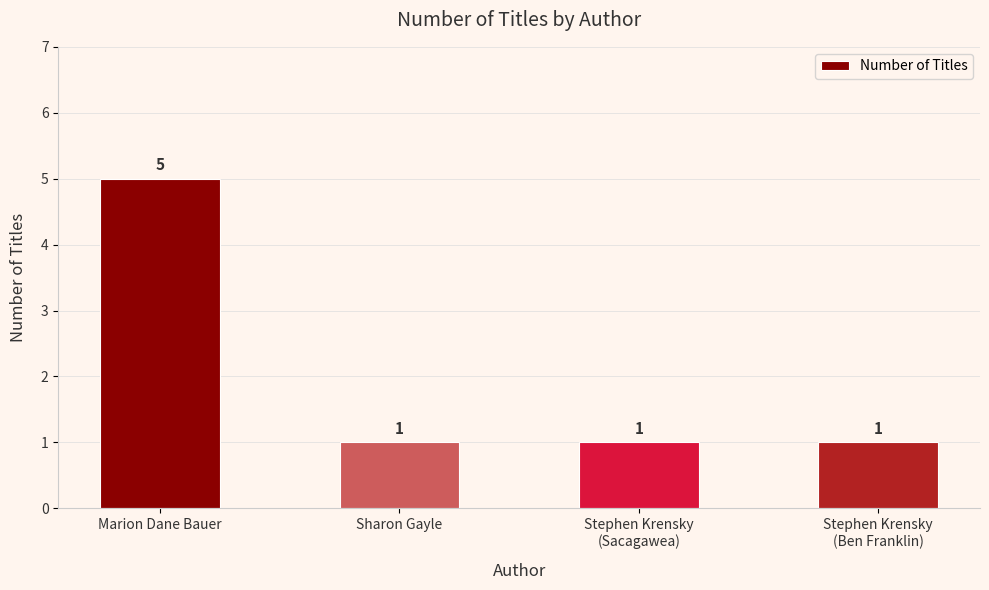

Approximately how many times larger is the value at Marion Dane Bauer compared to Sharon Gayle?

5.0